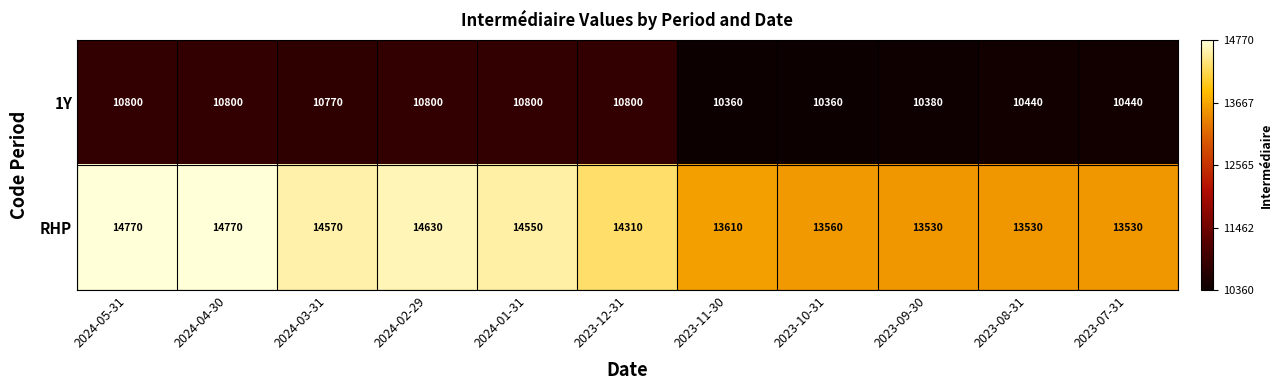

Reading left to right, transcribe all the data shown in this chart.

1Y: 2024-05-31=10800	2024-04-30=10800	2024-03-31=10770	2024-02-29=10800	2024-01-31=10800	2023-12-31=10800	2023-11-30=10360	2023-10-31=10360	2023-09-30=10380	2023-08-31=10440	2023-07-31=10440
RHP: 2024-05-31=14770	2024-04-30=14770	2024-03-31=14570	2024-02-29=14630	2024-01-31=14550	2023-12-31=14310	2023-11-30=13610	2023-10-31=13560	2023-09-30=13530	2023-08-31=13530	2023-07-31=13530